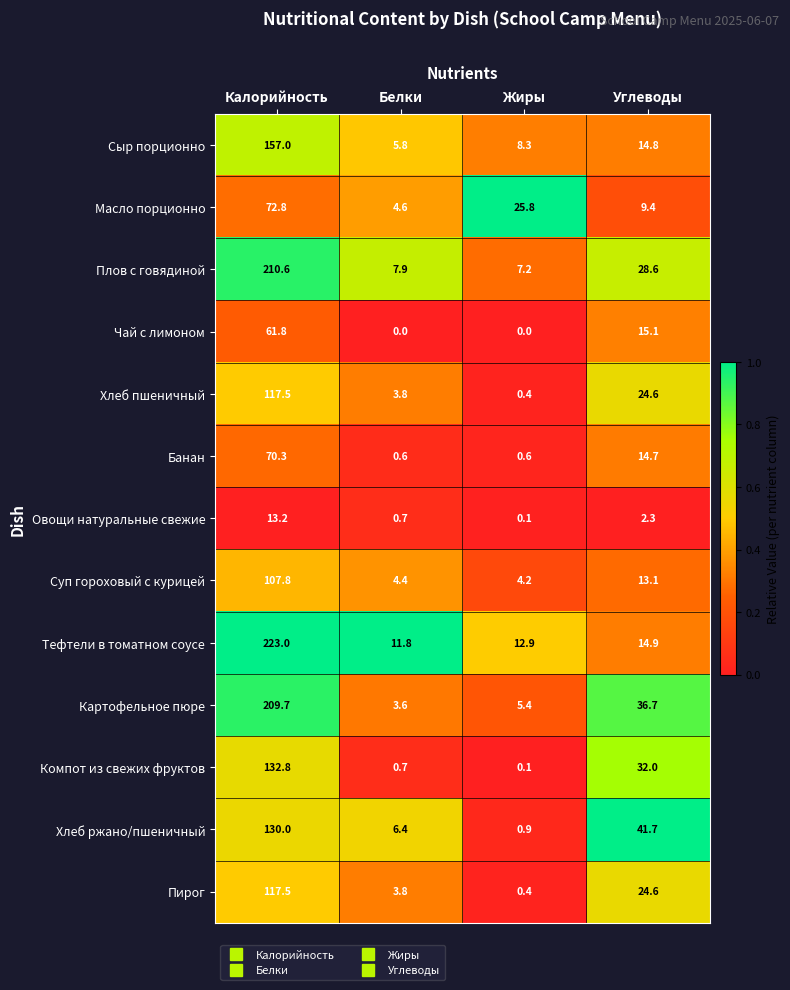

Is it true that Суп гороховый с курицей equals 7.2 at Белки?

False